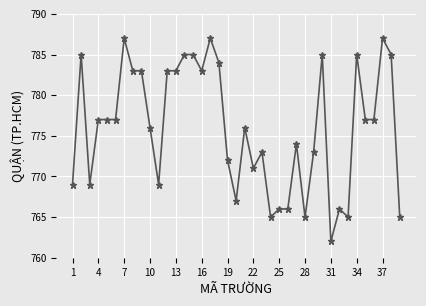

What is the difference between the second highest and minimum values?

25